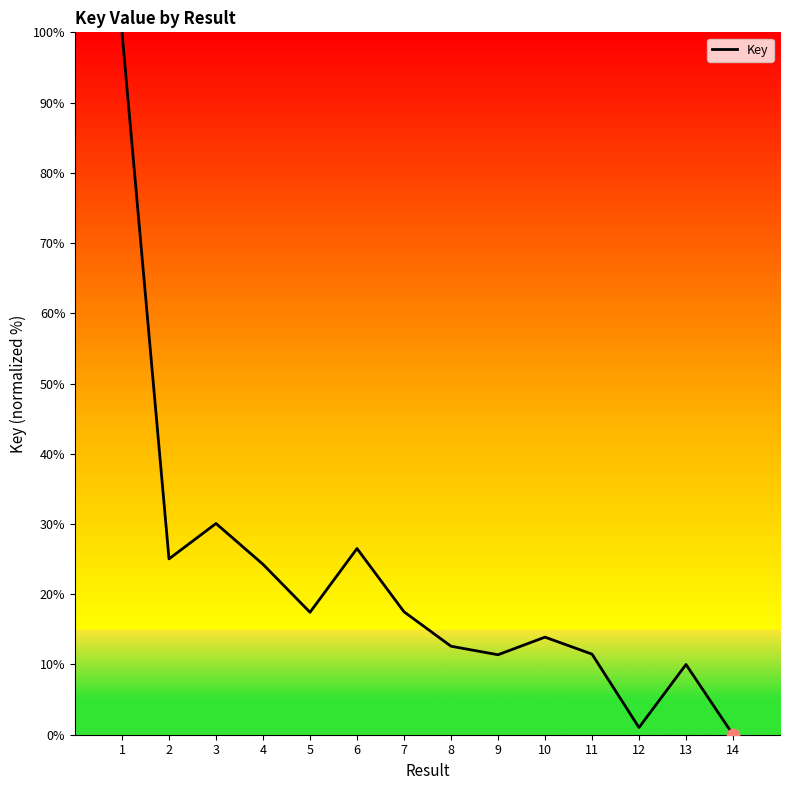

Between 14 and 11, which is larger?

11